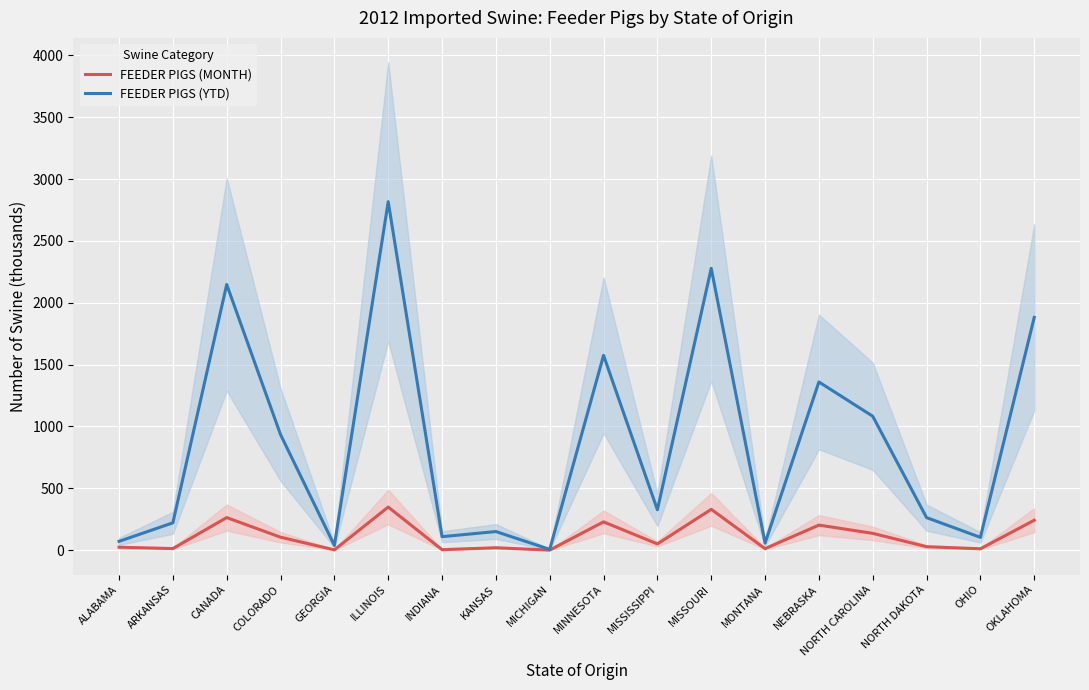

True or false: FEEDER PIGS (MONTH) has more than 1 points higher than both neighbors.

True